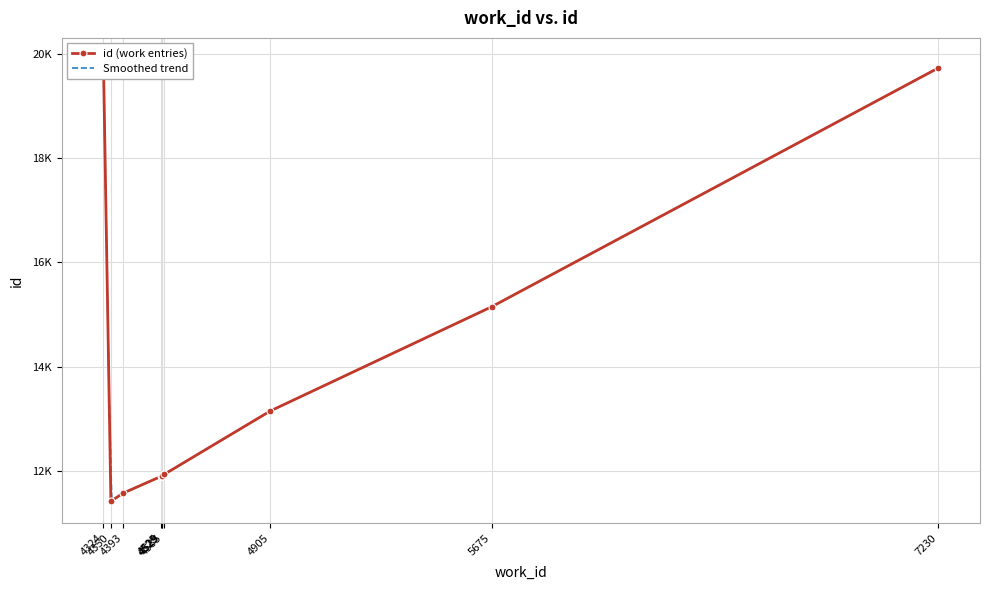

The value at 4535 is 4149. True or false?

False